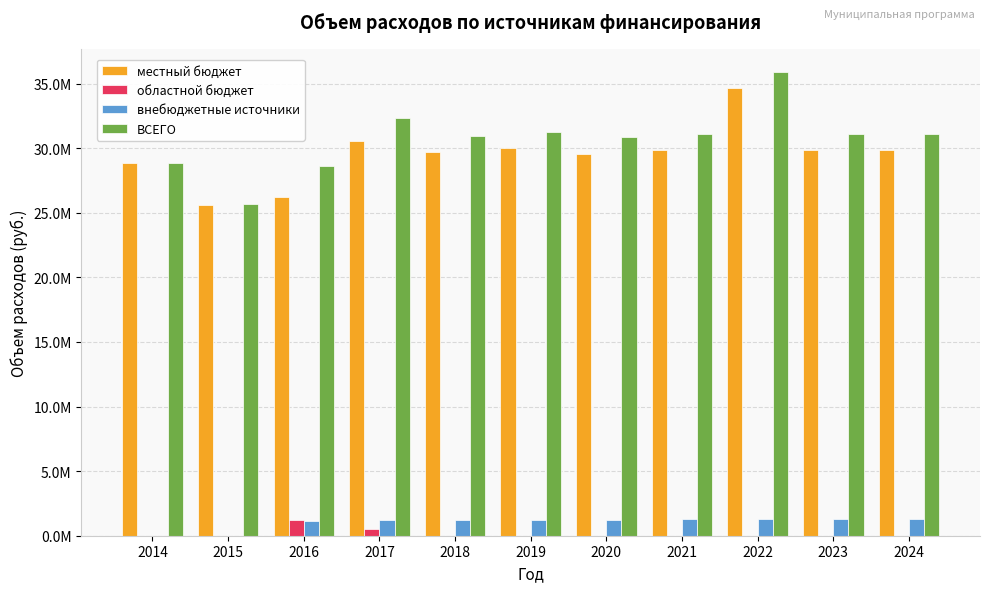

True or false: местный бюджет has a value of 10887877.4 at 2014.

False